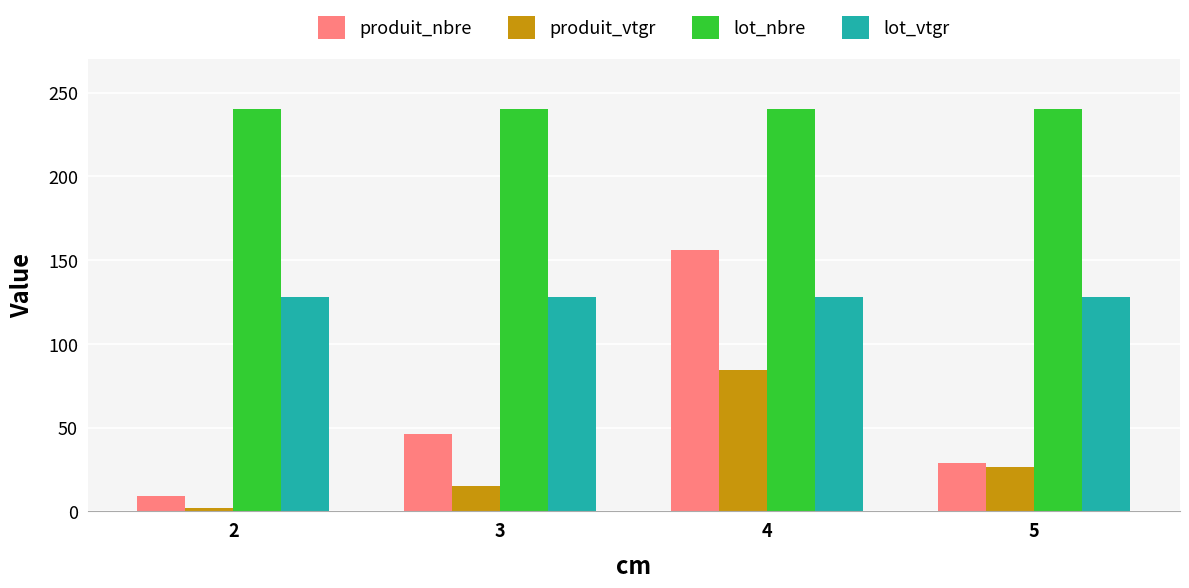

What is the difference between the produit_vtgr values at 4 and 3?

68.8